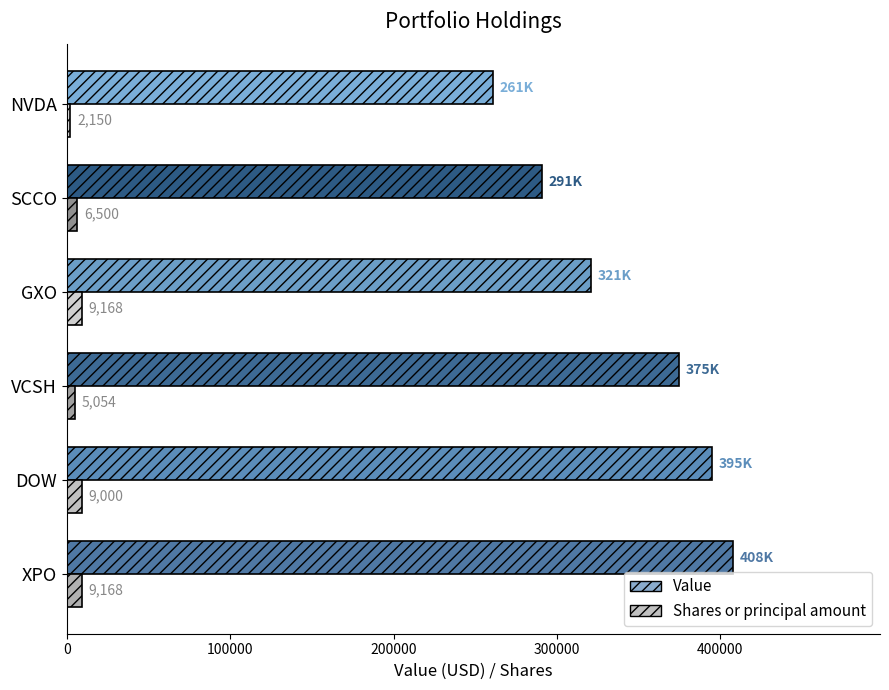

Which series changed the most between GXO and SCCO?

Value